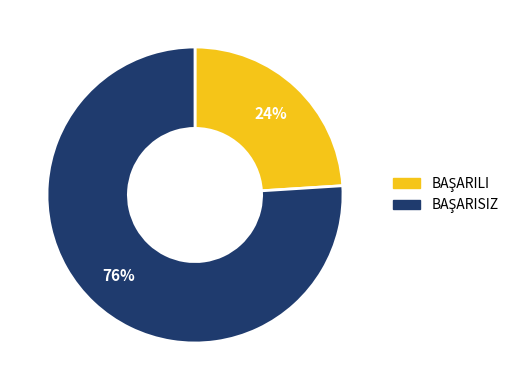

To the nearest percent, what is the difference between the largest and smallest slice percentages?

52%